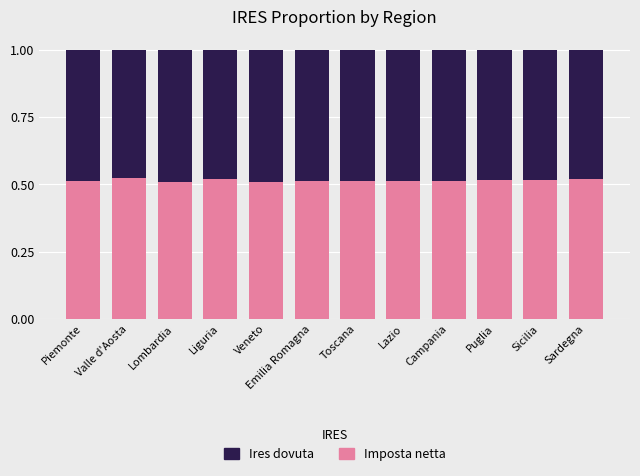

True or false: Imposta netta has a value of 0.2 at Lombardia.

False